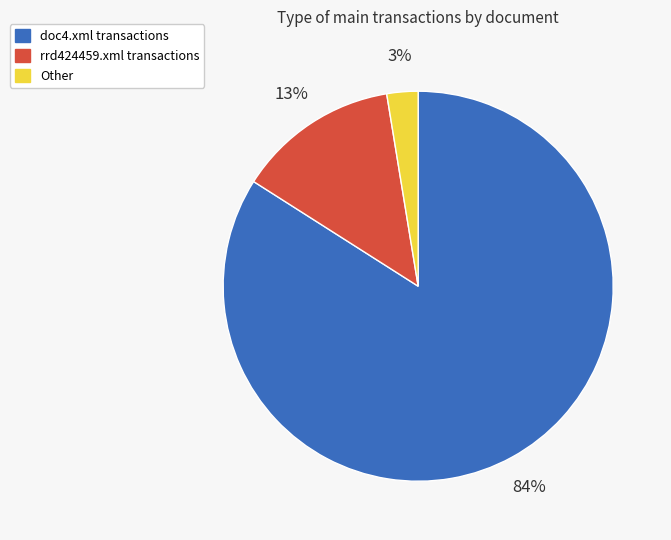

To the nearest percent, what is the difference between the largest and smallest slice percentages?

81%